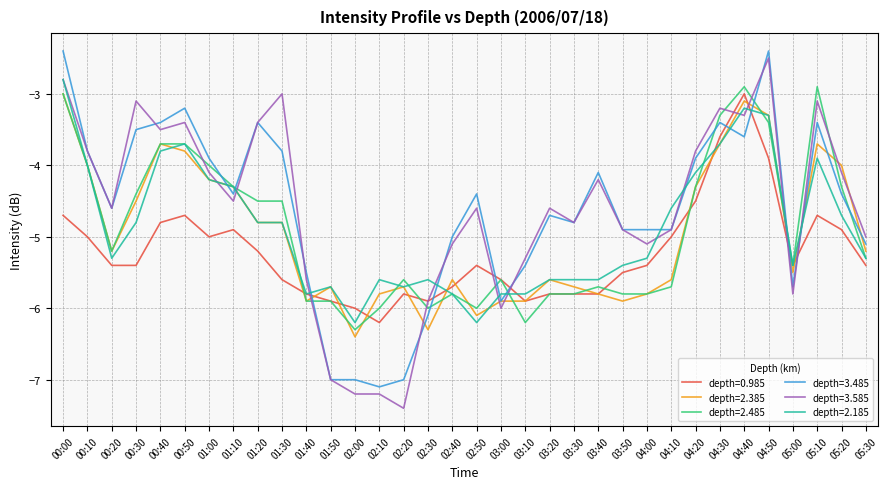

What is the total value across all series at 03:00?

-34.8